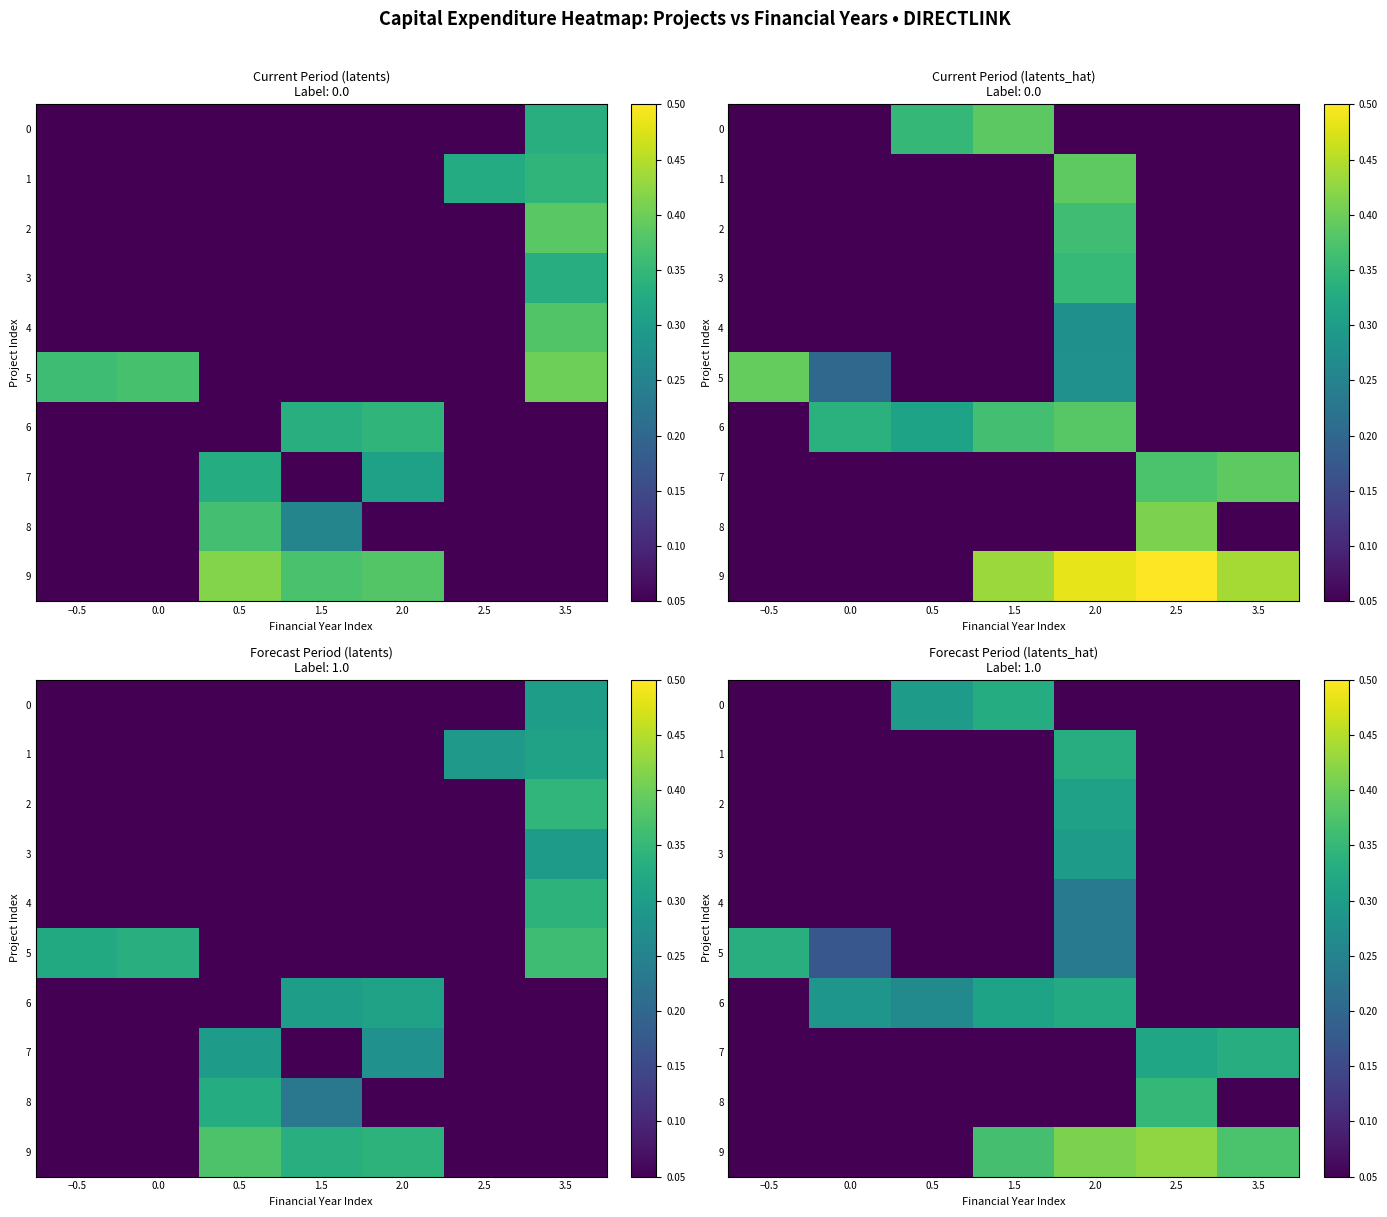

Is it true that 1 equals 0.3 at 2.0?

True